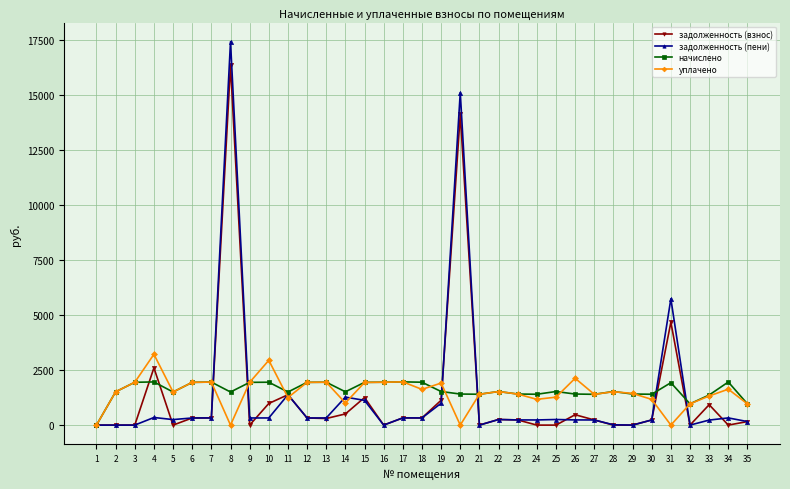

What is the value of the начислено point at the 31st from the left?

1927.1